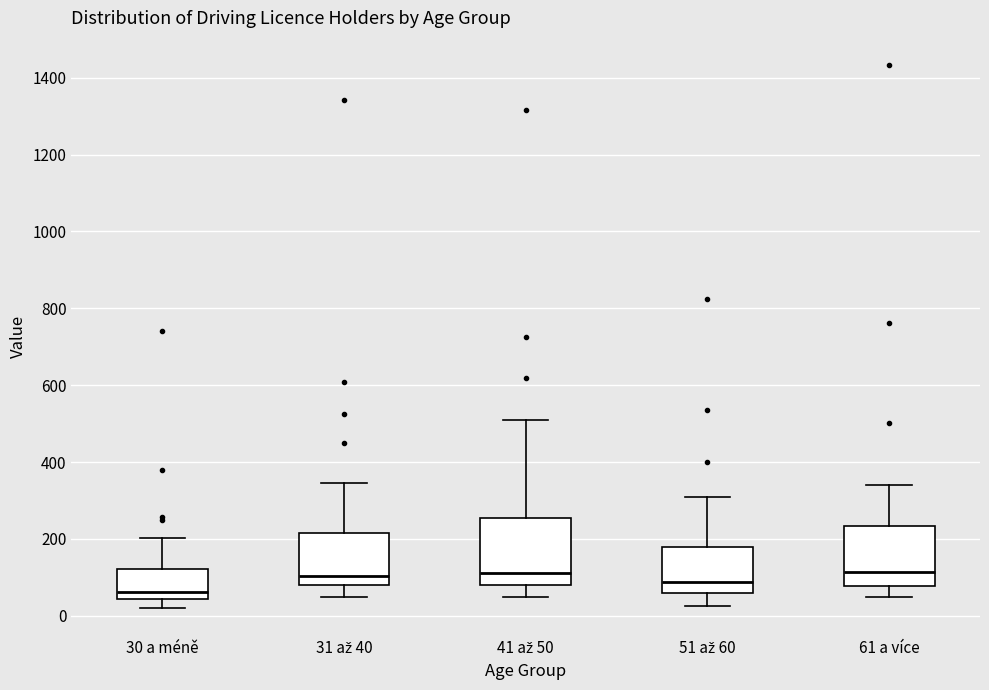

Reading left to right, read every box against the y-axis: the position of its median line, the range the box covers, and the ends of its whiskers. The values are not printed on the chart, so give them approximately, as read against the axis.

30 a méně: median 60, box 40 to 120, whiskers 20 to 200
31 až 40: median 100, box 80 to 220, whiskers 40 to 340
41 až 50: median 120, box 80 to 260, whiskers 60 to 500
51 až 60: median 80, box 60 to 180, whiskers 20 to 300
61 a více: median 120, box 80 to 240, whiskers 40 to 340